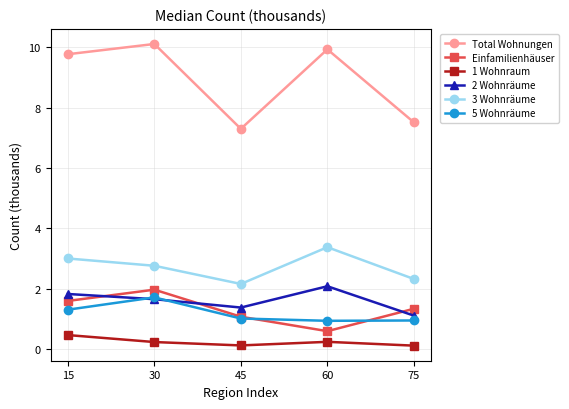

At how many categories does at least one series exceed 4?

5